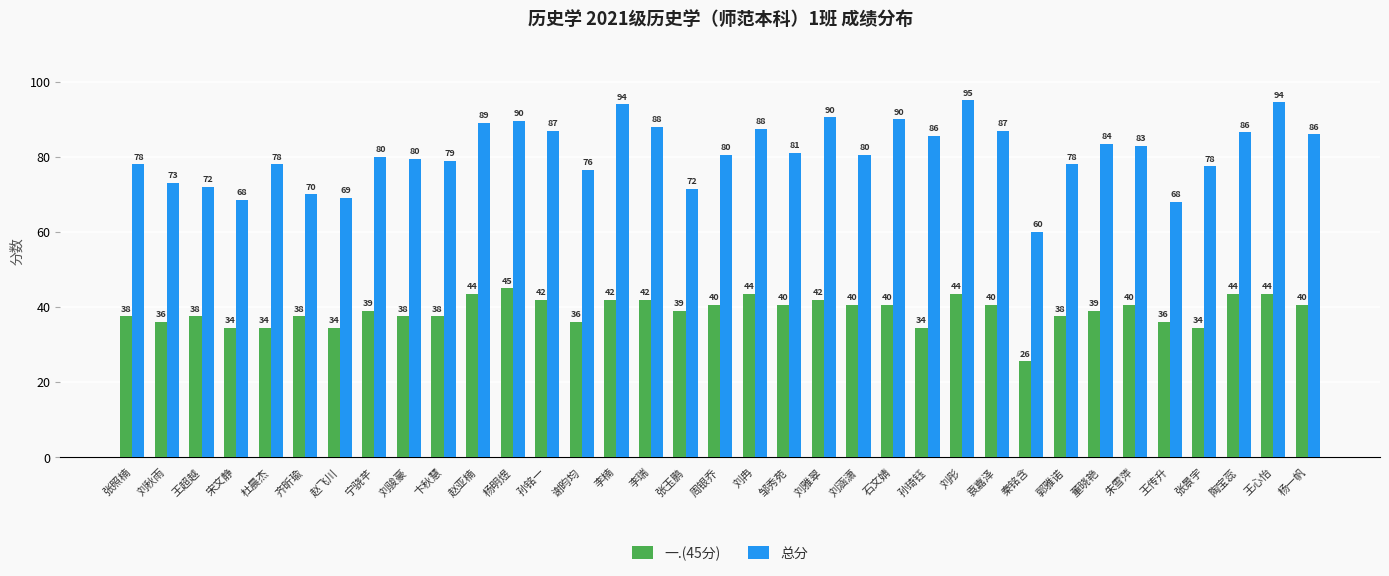

What is the spread (max minus min) of values at 孙铭一?

45.0